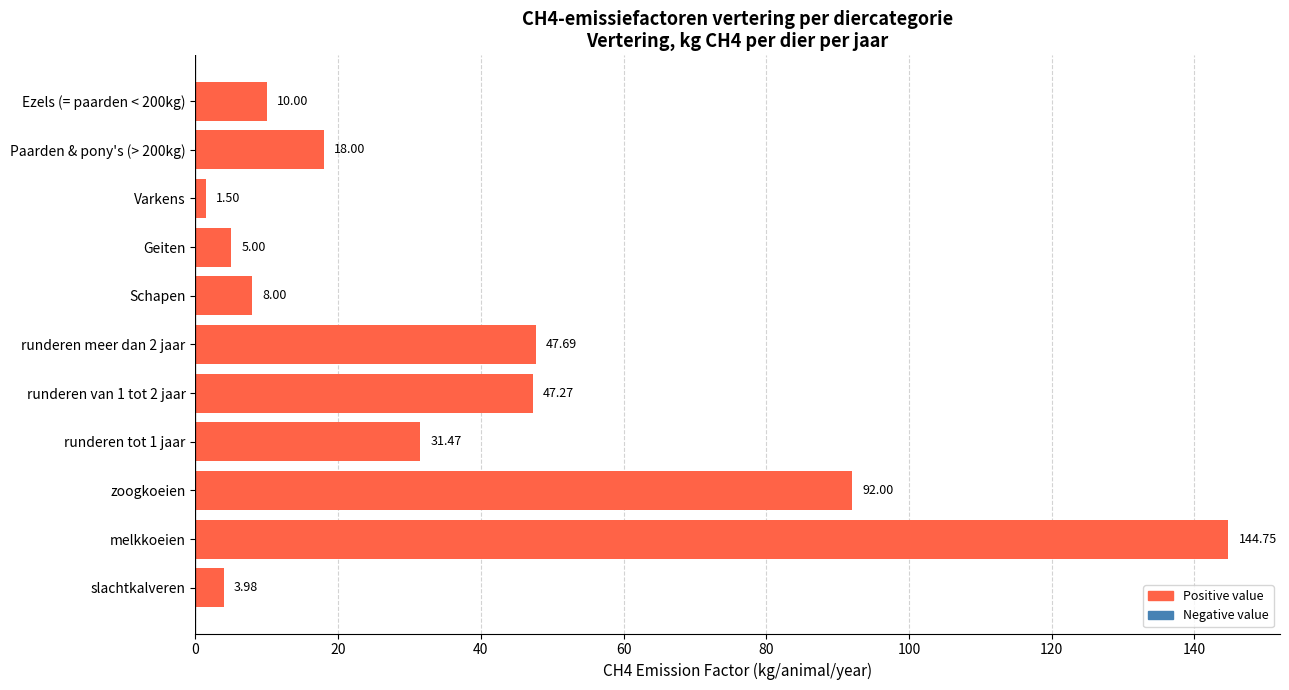

Count the number of data series in this chart.

1